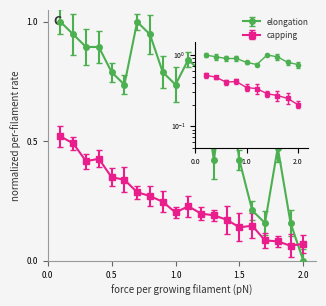

How many intersections are there between elongation and capping?

1